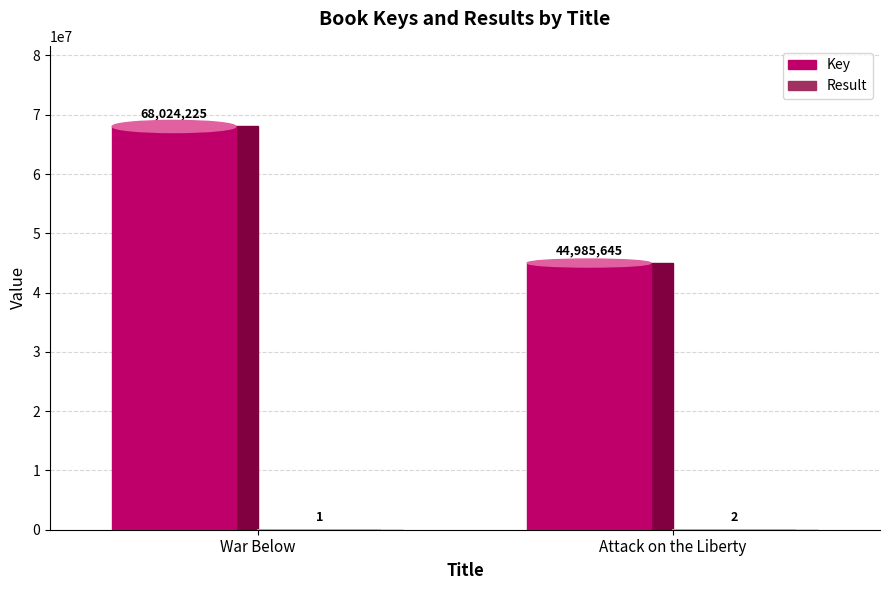

What is the minimum value for Key?

44985645